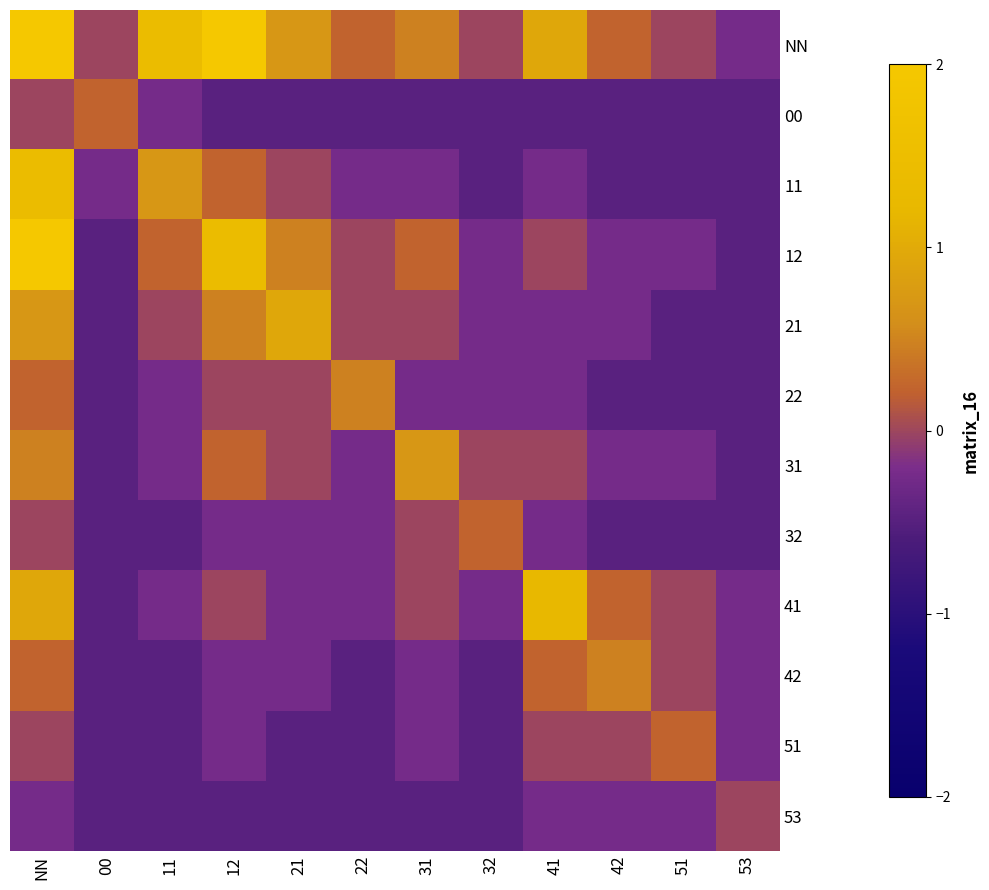

Reading left to right, extract all data points from this chart.

NN: NN=10.3	00=-0.0	11=1.4	12=2.4	21=0.7	22=0.2	31=0.5	32=-0.0	41=0.9	42=0.2	51=-0.0	53=-0.2
00: NN=-0.0	00=0.2	11=-0.2	12=-0.5	21=-0.5	22=-0.5	31=-0.5	32=-0.5	41=-0.5	42=-0.5	51=-0.5	53=-0.5
11: NN=1.4	00=-0.2	11=0.7	12=0.2	21=-0.0	22=-0.2	31=-0.2	32=-0.5	41=-0.2	42=-0.5	51=-0.5	53=-0.5
12: NN=2.4	00=-0.5	11=0.2	12=1.4	21=0.5	22=-0.0	31=0.2	32=-0.2	41=-0.0	42=-0.2	51=-0.2	53=-0.5
21: NN=0.7	00=-0.5	11=-0.0	12=0.5	21=0.9	22=-0.0	31=-0.0	32=-0.2	41=-0.2	42=-0.2	51=-0.5	53=-0.5
22: NN=0.2	00=-0.5	11=-0.2	12=-0.0	21=-0.0	22=0.5	31=-0.2	32=-0.2	41=-0.2	42=-0.5	51=-0.5	53=-0.5
31: NN=0.5	00=-0.5	11=-0.2	12=0.2	21=-0.0	22=-0.2	31=0.7	32=-0.0	41=-0.0	42=-0.2	51=-0.2	53=-0.5
32: NN=-0.0	00=-0.5	11=-0.5	12=-0.2	21=-0.2	22=-0.2	31=-0.0	32=0.2	41=-0.2	42=-0.5	51=-0.5	53=-0.5
41: NN=0.9	00=-0.5	11=-0.2	12=-0.0	21=-0.2	22=-0.2	31=-0.0	32=-0.2	41=1.2	42=0.2	51=-0.0	53=-0.2
42: NN=0.2	00=-0.5	11=-0.5	12=-0.2	21=-0.2	22=-0.5	31=-0.2	32=-0.5	41=0.2	42=0.5	51=-0.0	53=-0.2
51: NN=-0.0	00=-0.5	11=-0.5	12=-0.2	21=-0.5	22=-0.5	31=-0.2	32=-0.5	41=-0.0	42=-0.0	51=0.2	53=-0.2
53: NN=-0.2	00=-0.5	11=-0.5	12=-0.5	21=-0.5	22=-0.5	31=-0.5	32=-0.5	41=-0.2	42=-0.2	51=-0.2	53=-0.0